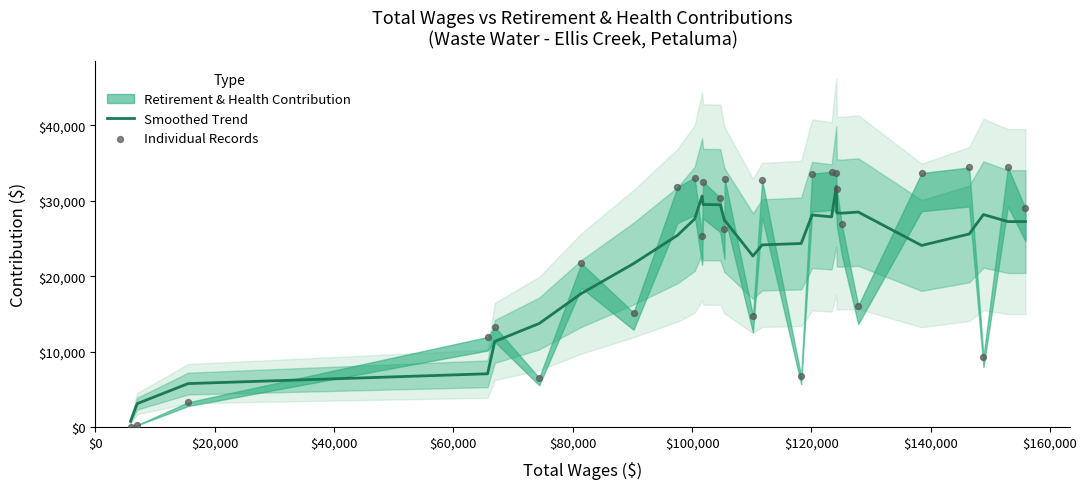

What is the total value across all series at $100,000?

20268.6